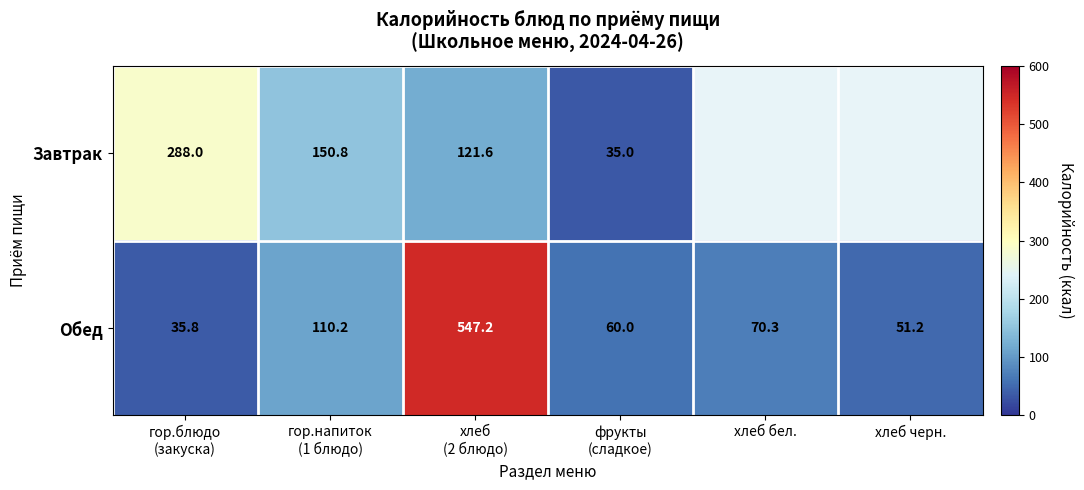

How many data points in Обед are less than 70?

3